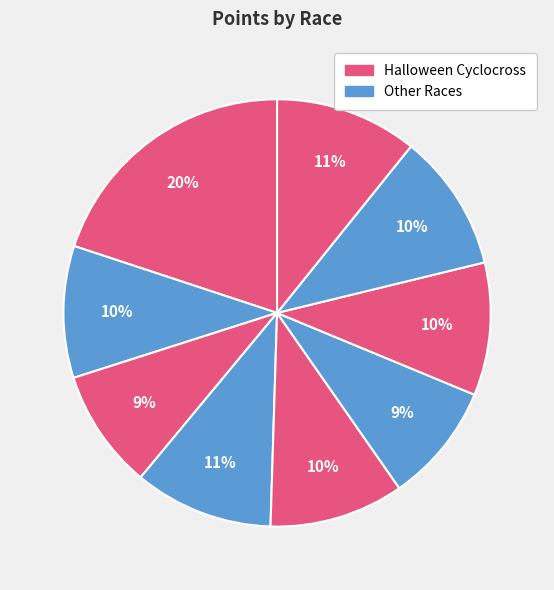

How many segments does this pie chart have?

9